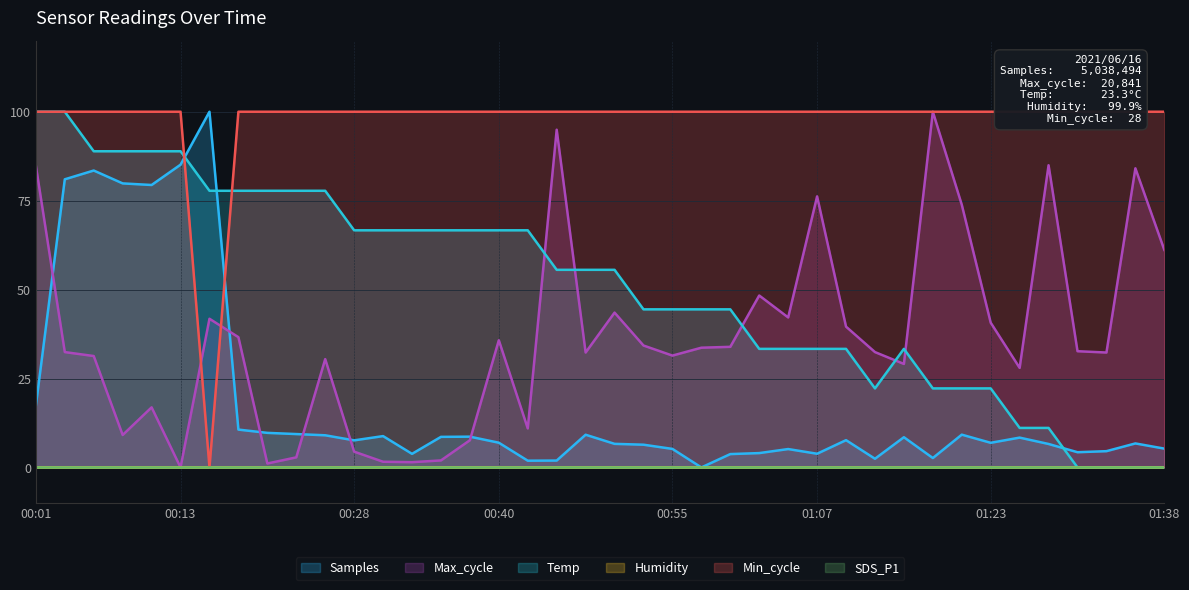

At which category does Samples reach its first local peak?

00:06